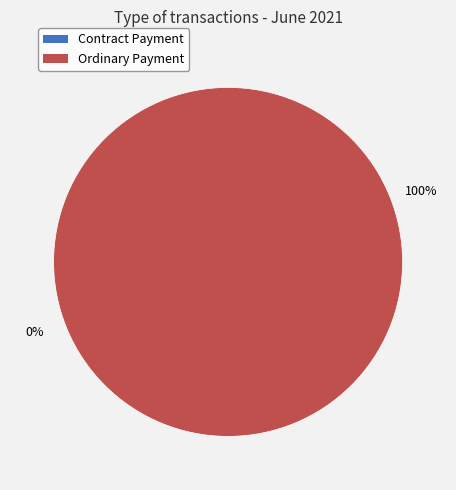

Count the number of slices in the pie.

2